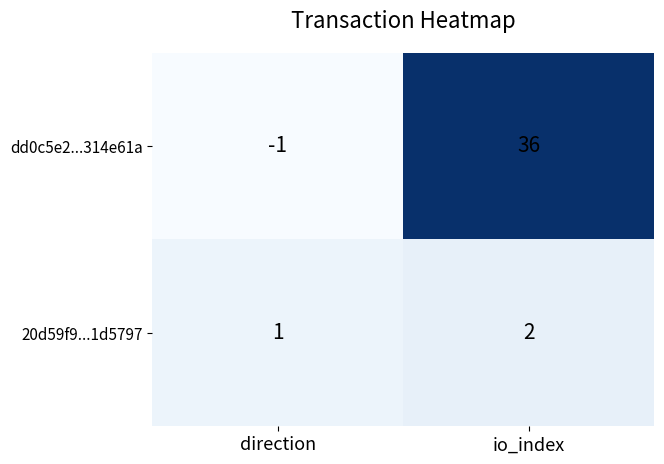

List the series in order of their overall mean, highest first.

dd0c5e2...314e61a, 20d59f9...1d5797